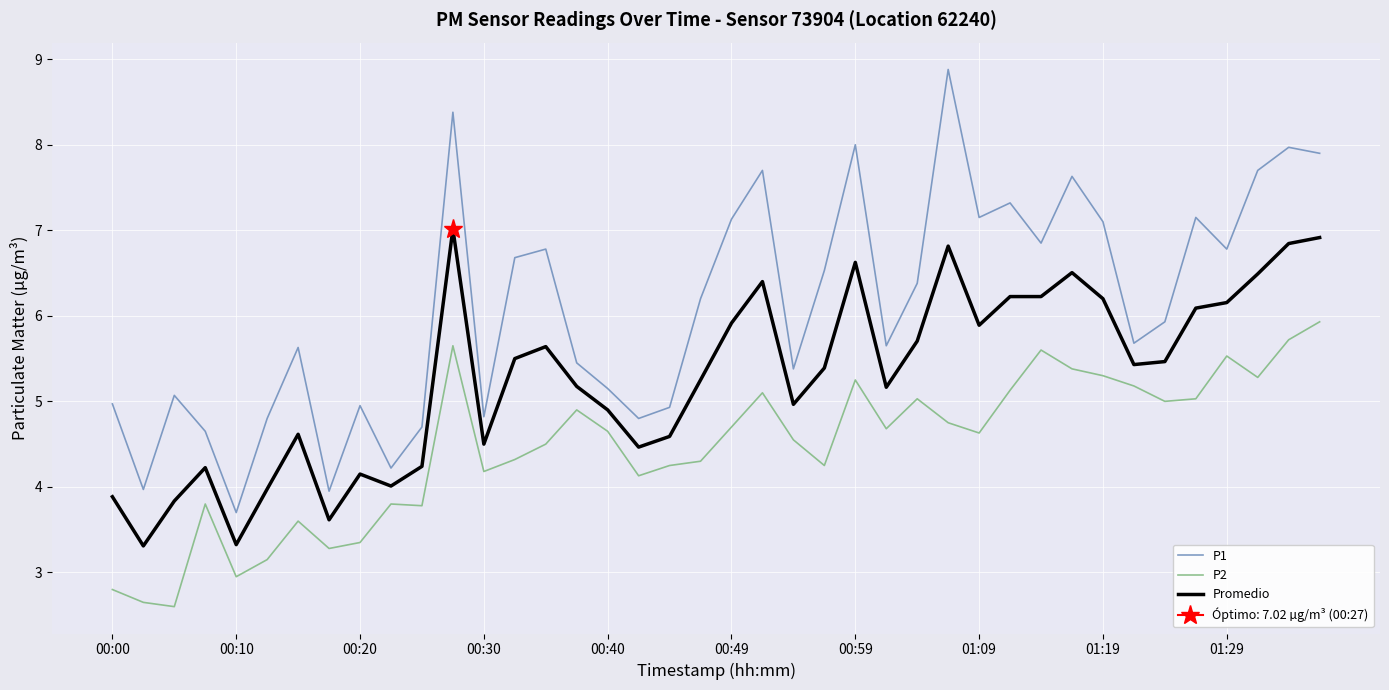

Is this an area chart (filled region under the line)?

No